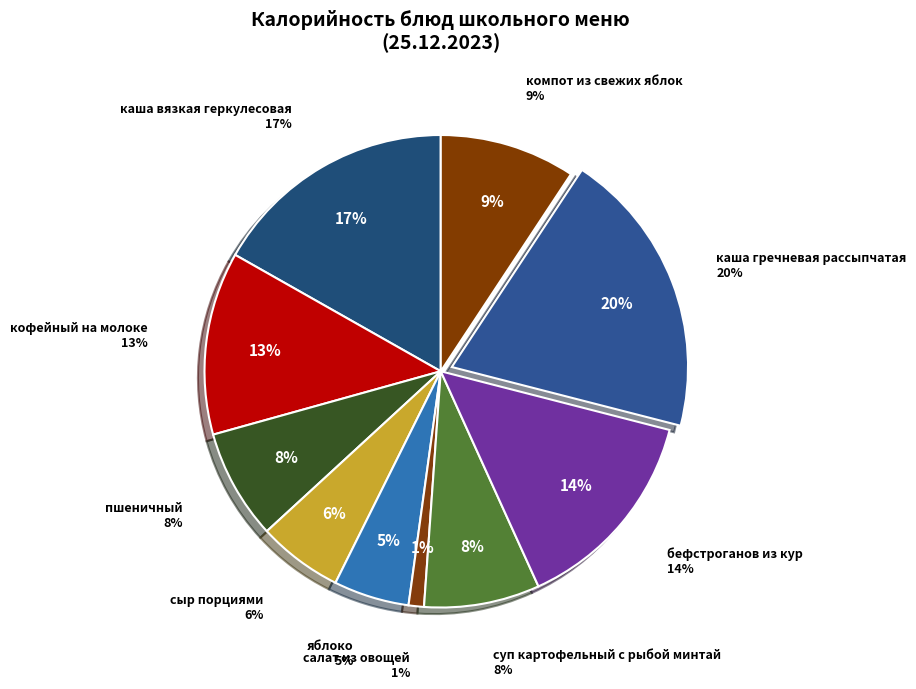

Is the sum of яблоко and пшеничный greater than half?

No